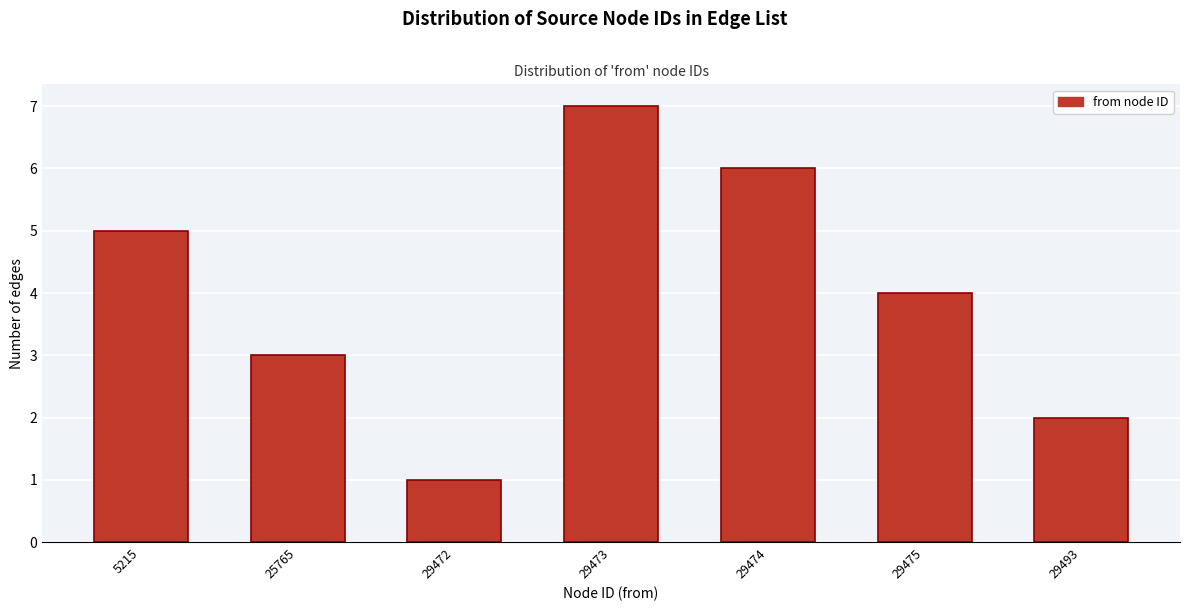

Reading right to left, what are all the values shown in this chart?

2	4	6	7	1	3	5